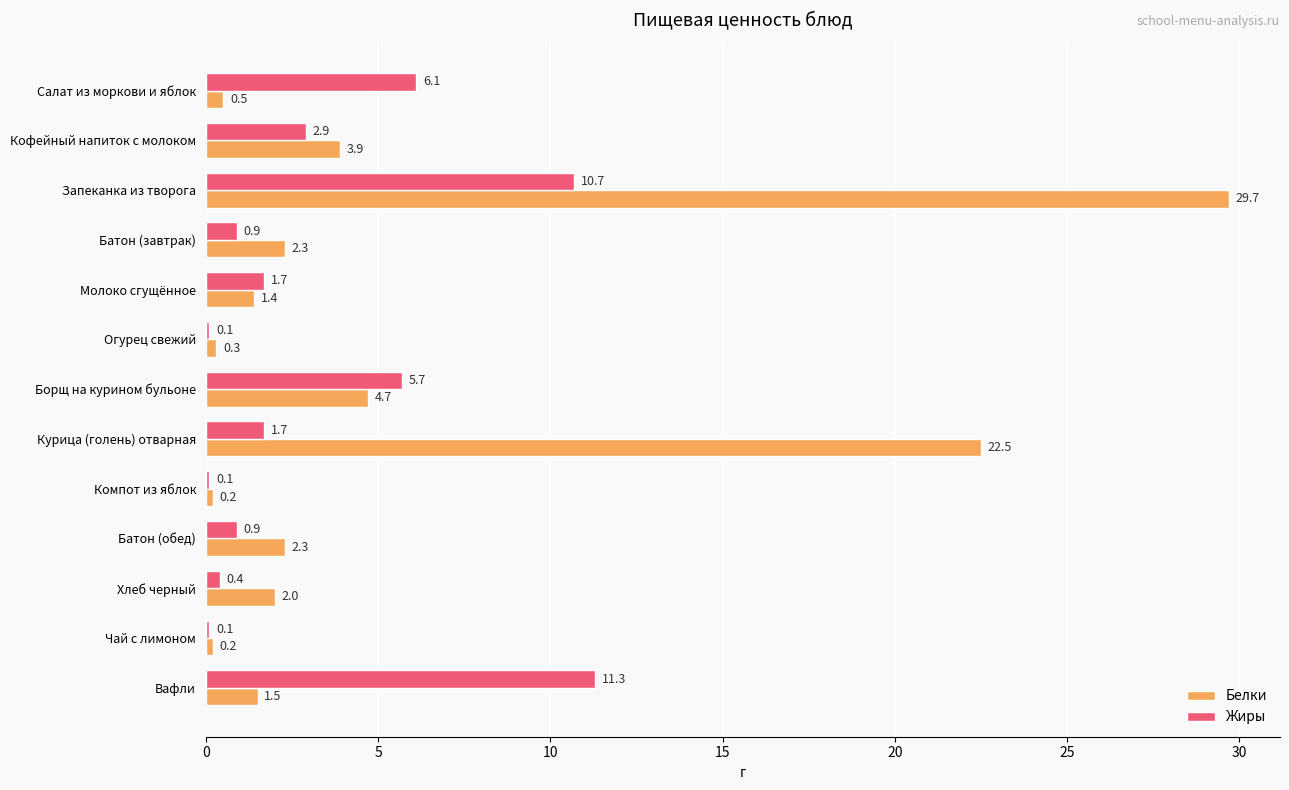

How many values in the Жиры series exceed 1?

7